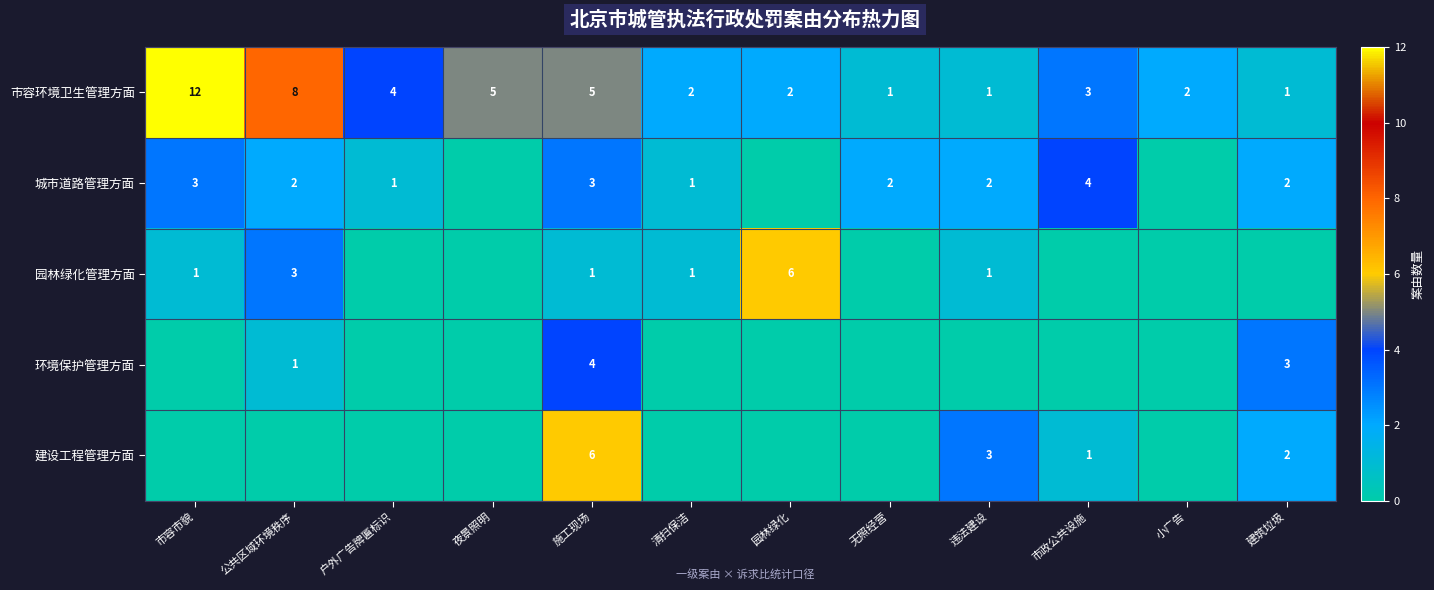

The value of 建设工程管理方面 at 施工现场 is 9. True or false?

False